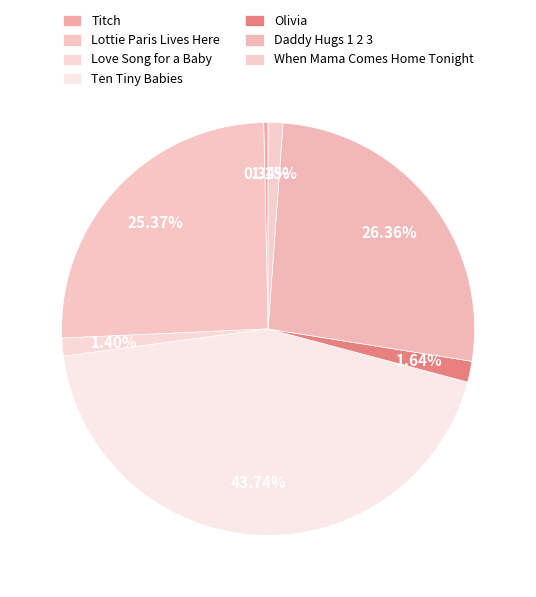

To the nearest percent, what percentage of the pie is Olivia?

2%